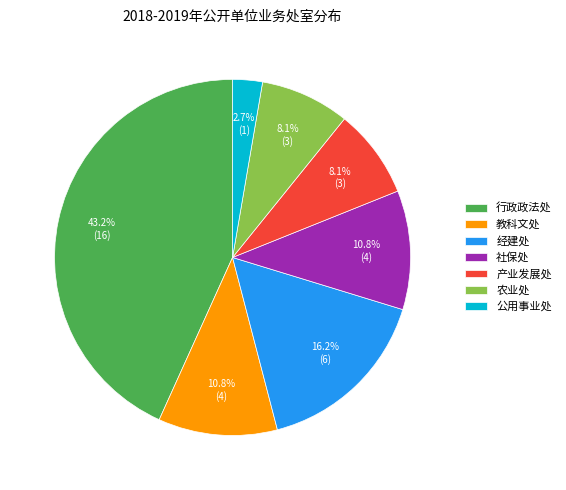

Is the sum of 教科文处 and 产业发展处 greater than half?

No